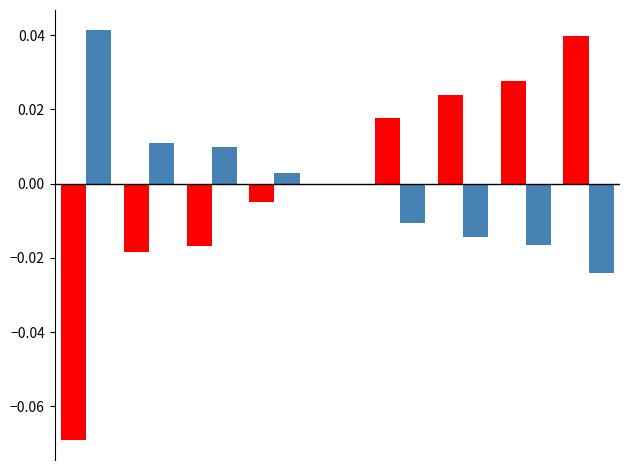

At which category is the sum across all series the highest?

8